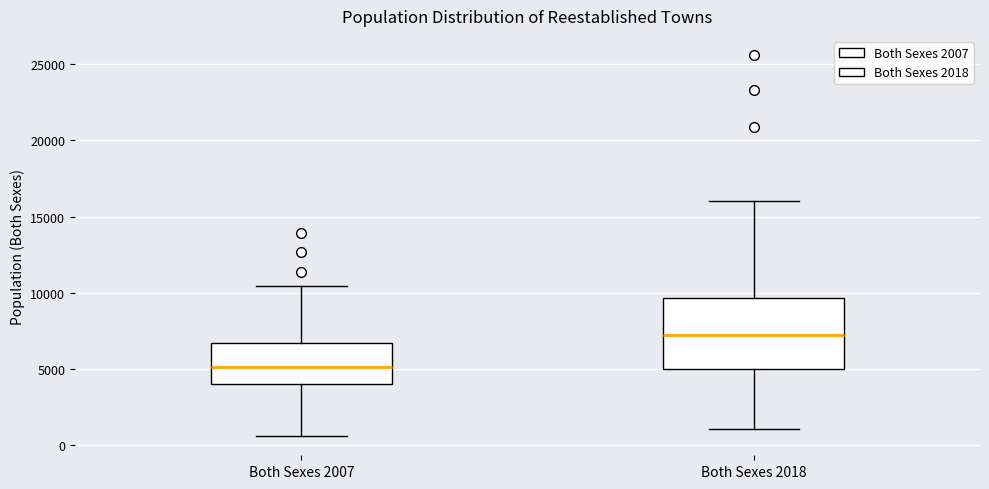

Which box's median line is the lowest?

Both Sexes 2007